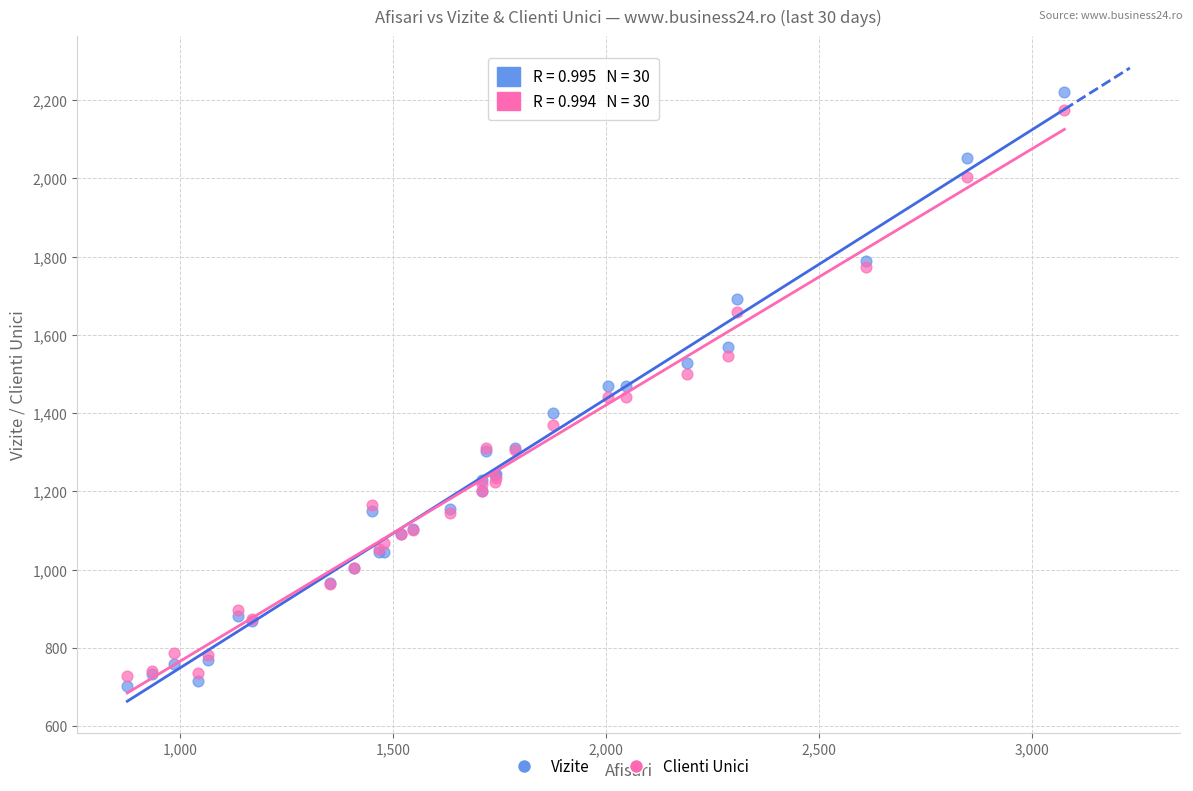

Which series has the widest spread of Y values?

Vizite